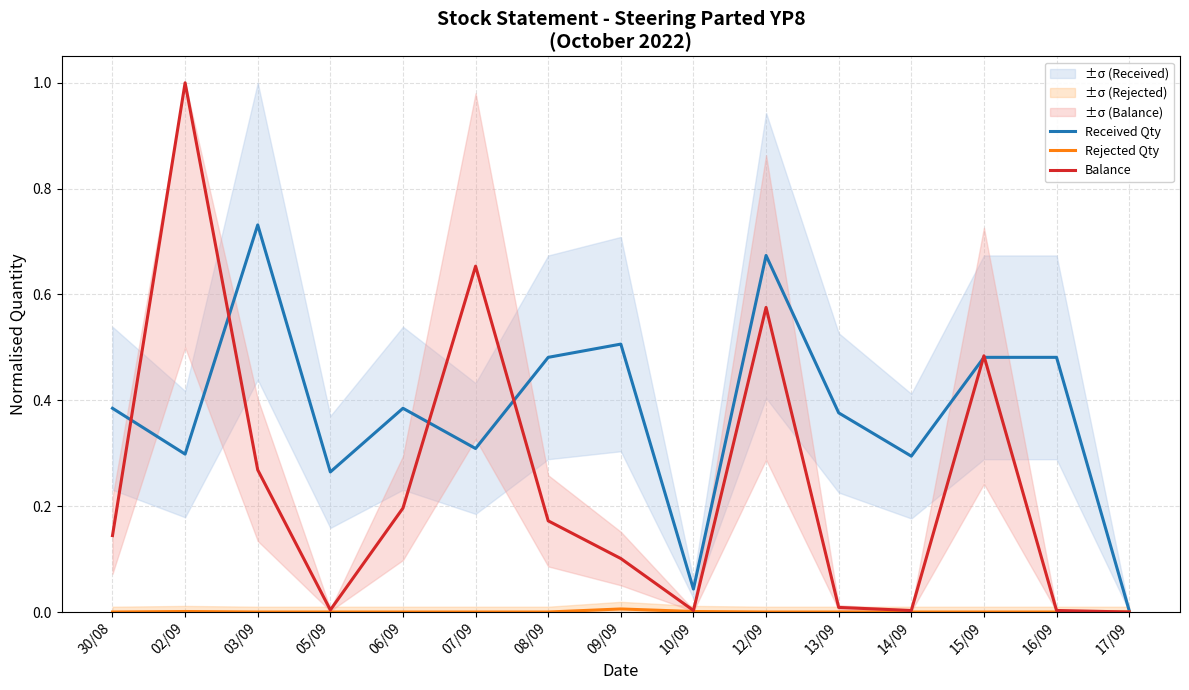

How many data points does each series have?

15